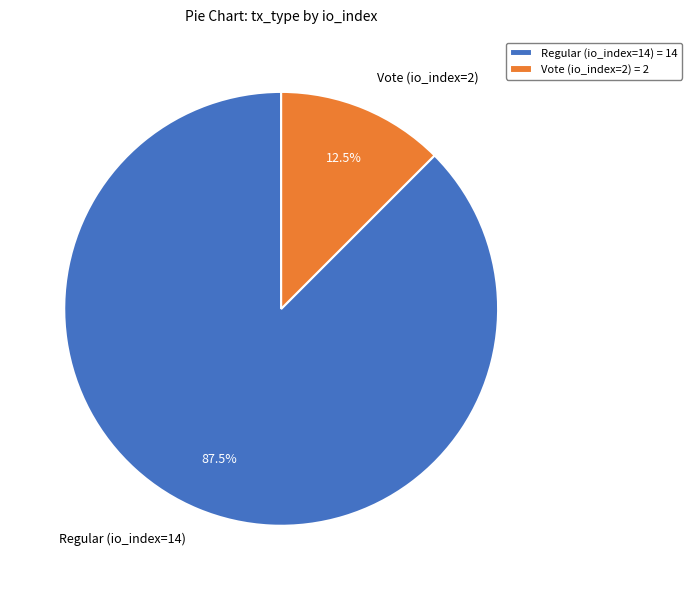

What percentage do Regular (io_index=14) and Vote (io_index=2) together represent?

100.0%